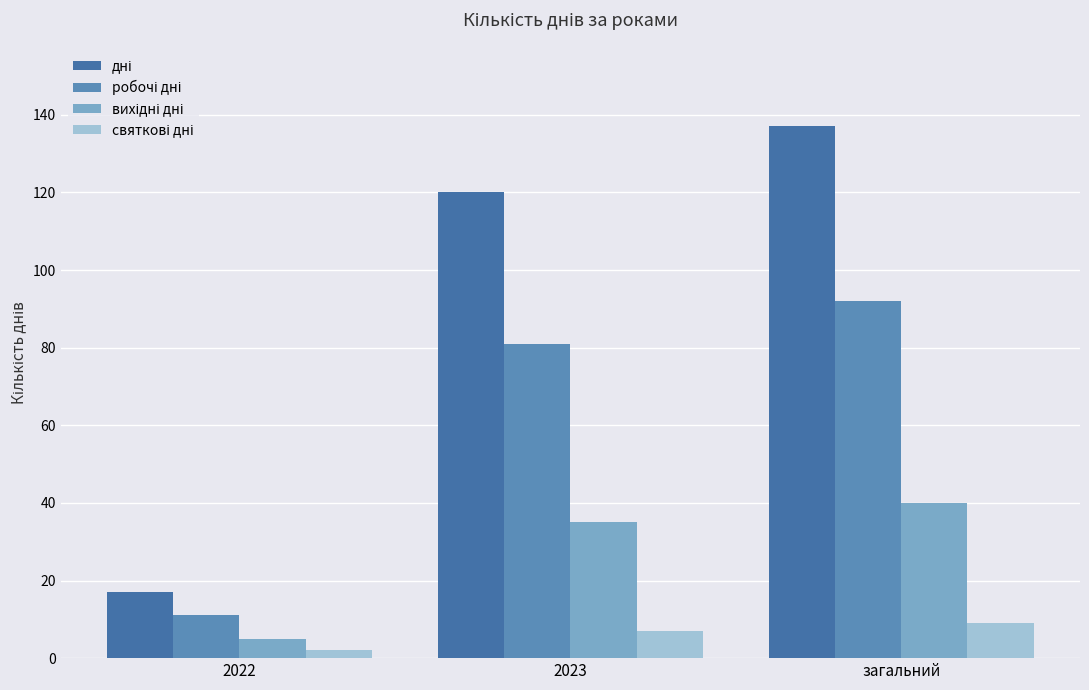

Does the chart contain any negative values?

No